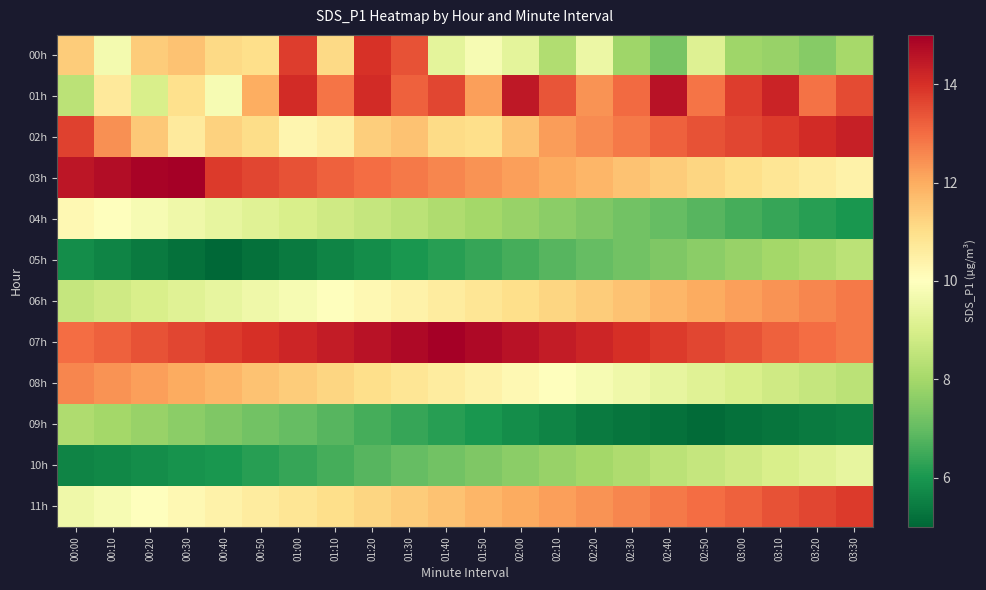

Between 00:10 and 02:10, which is larger?

00:10